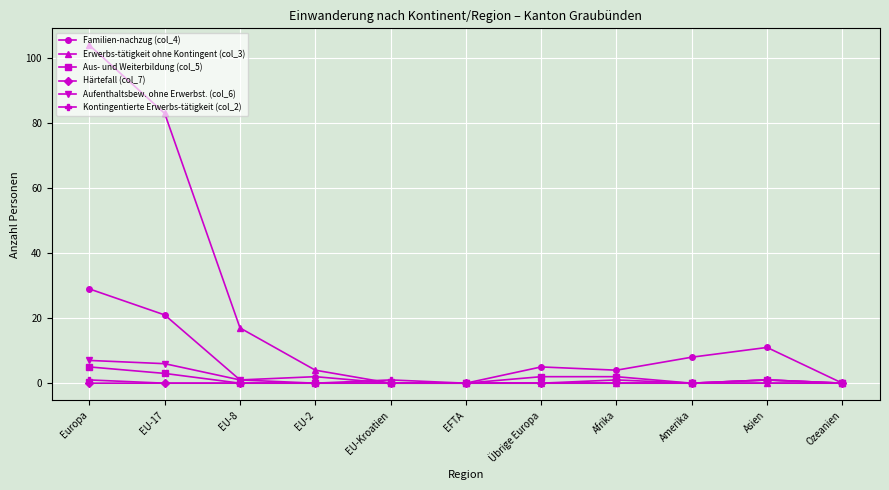

Between Europa and EFTA, which series saw the biggest shift?

Erwerbs-tätigkeit ohne Kontingent (col_3)